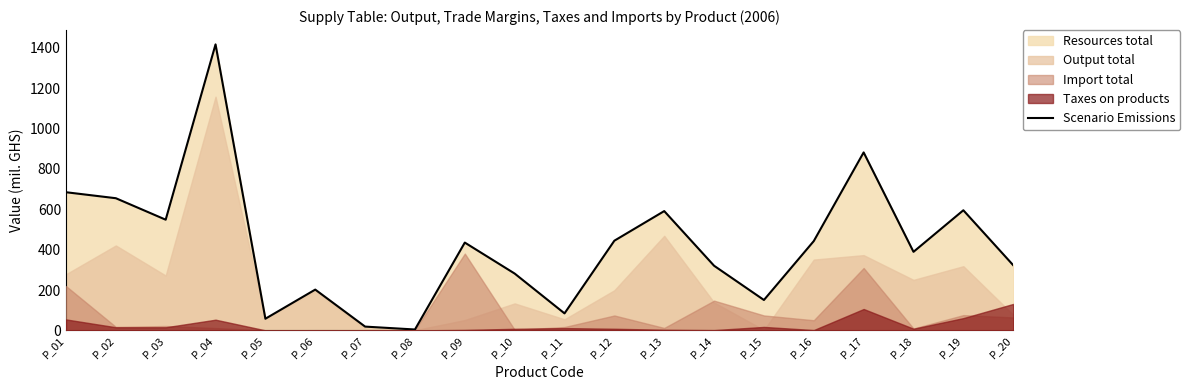

What is the sum of all values?

8529.8